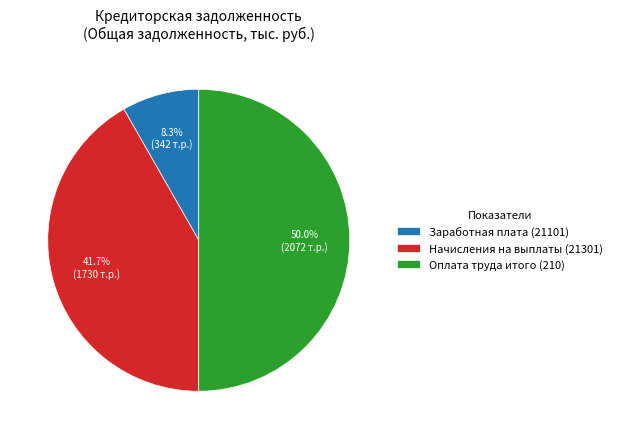

Does Заработная плата (21101) account for over 50% of the chart?

No